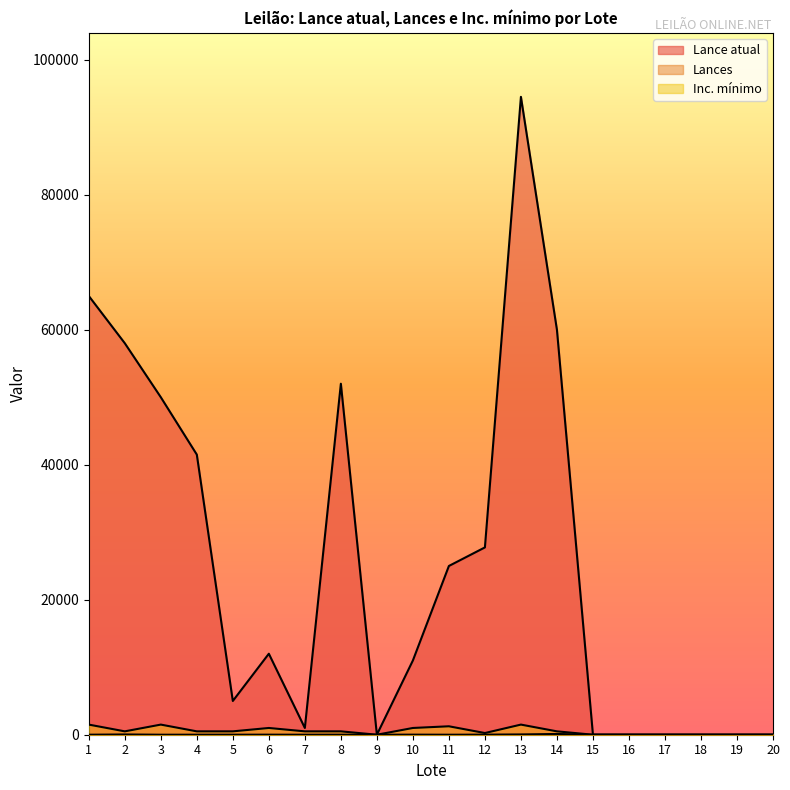

True or false: Lance atual and Inc. mínimo intersect in this chart.

False